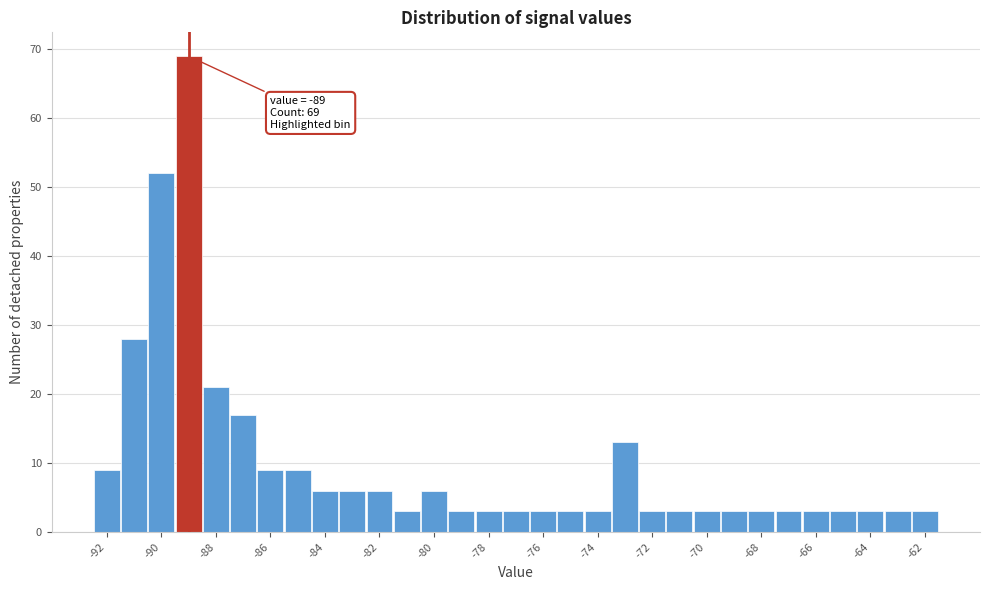

Which range on the x-axis has the tallest bar?

-89.5 to -88.5